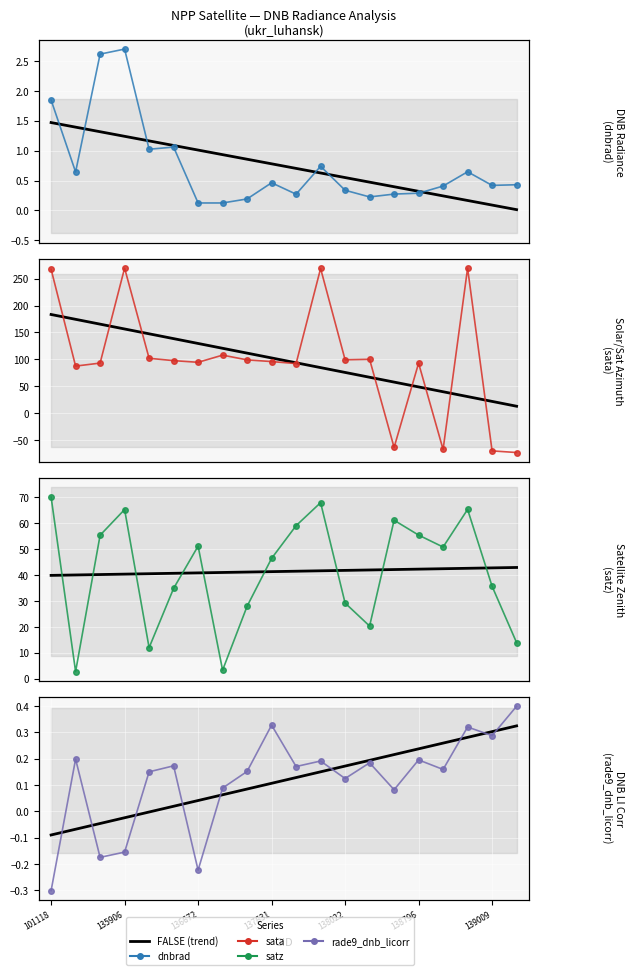

True or false: FALSE (trend) and rade9_dnb_licorr intersect in this chart.

True